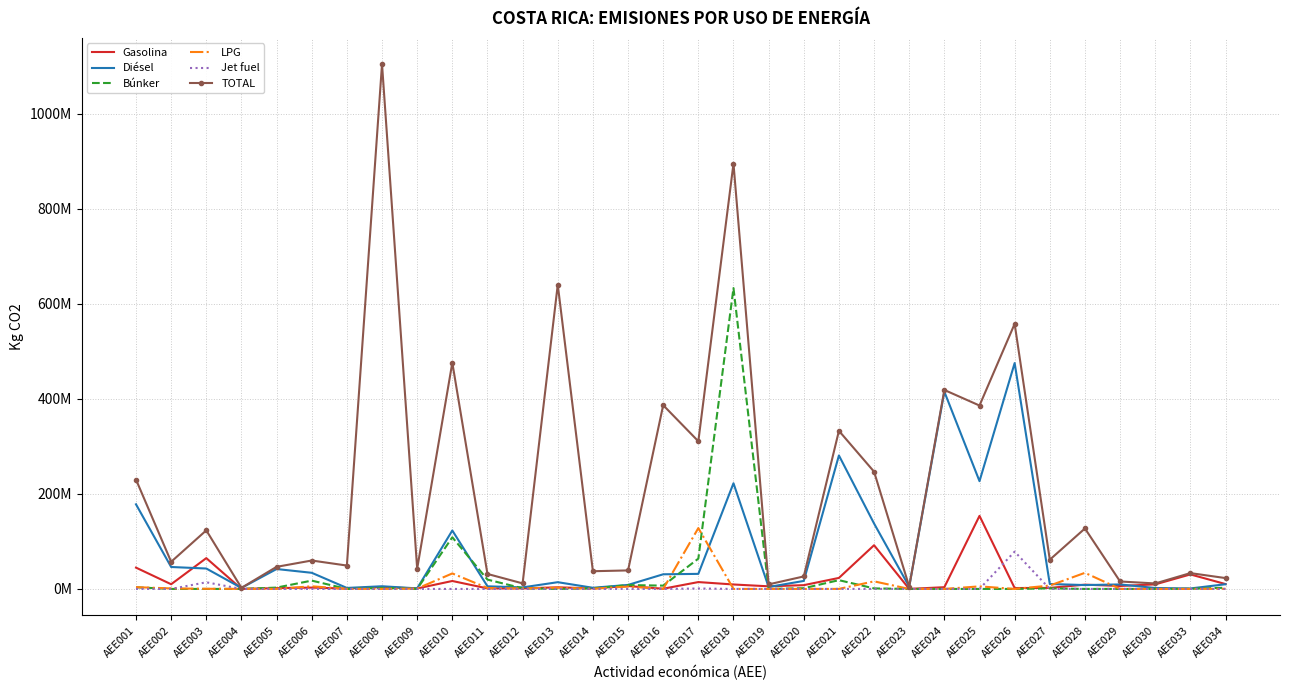

List the series in order of their peak value, lowest first.

Jet fuel, LPG, Gasolina, Diésel, Búnker, TOTAL